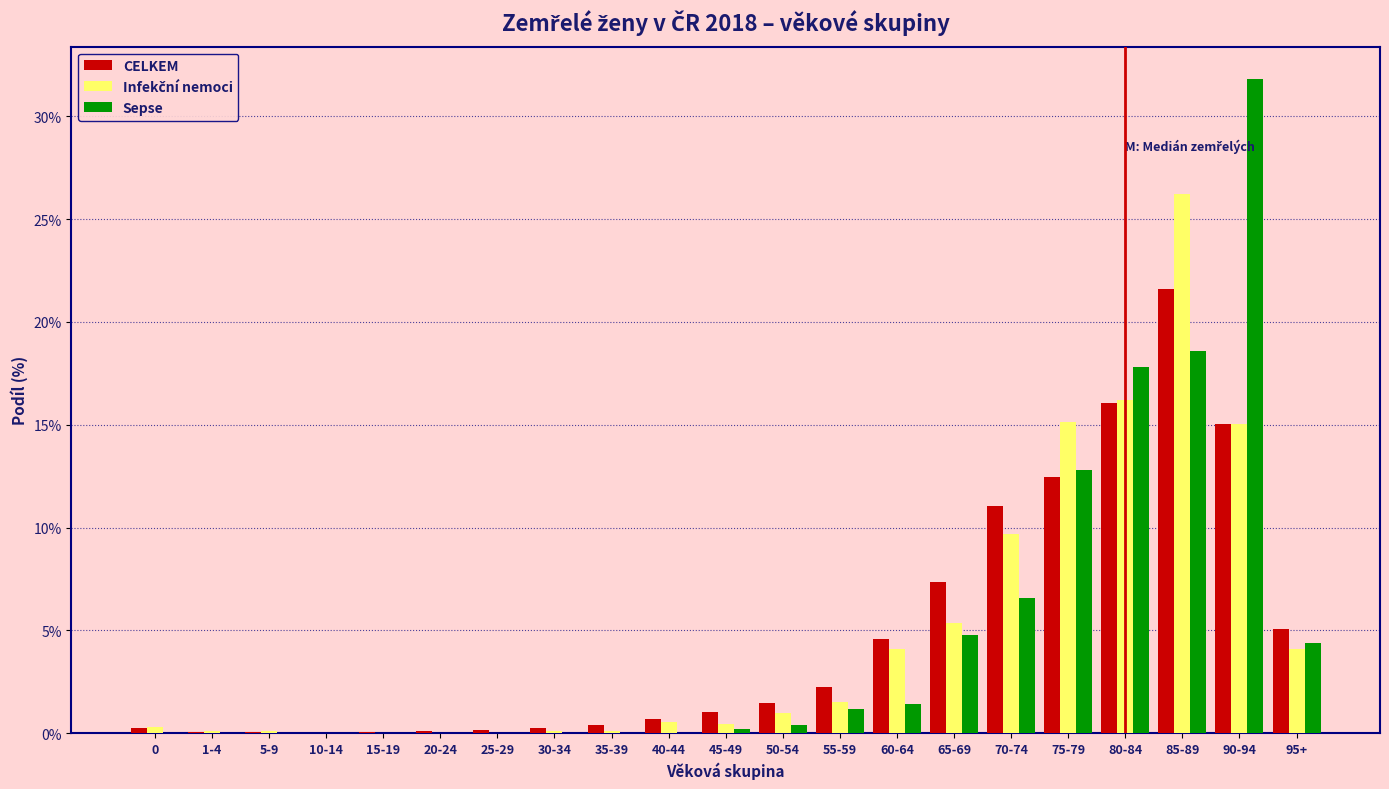

Between 80-84 and 90-94, which series saw the biggest shift?

Sepse